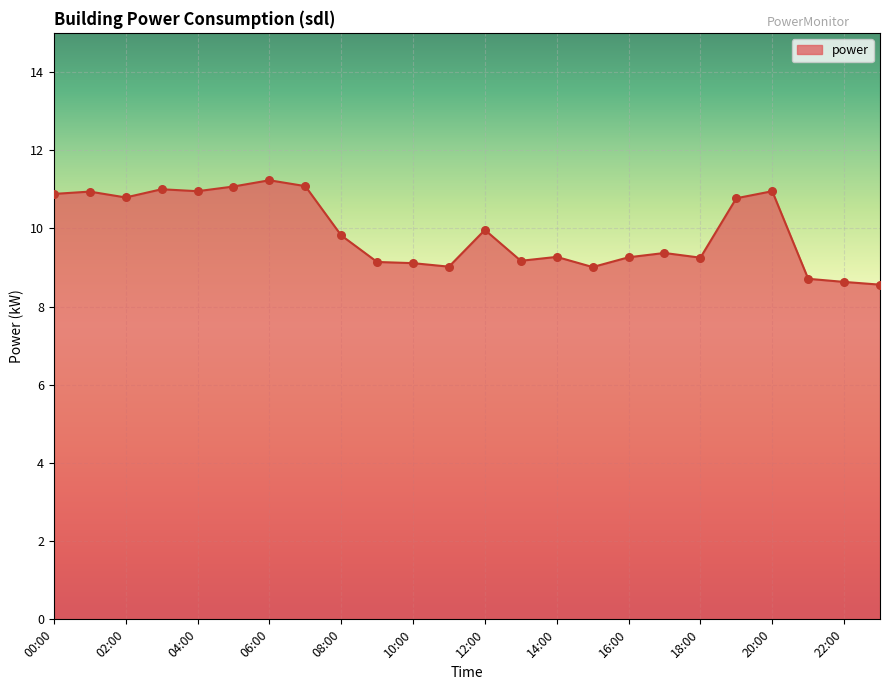

What is the smallest value displayed?

8.6